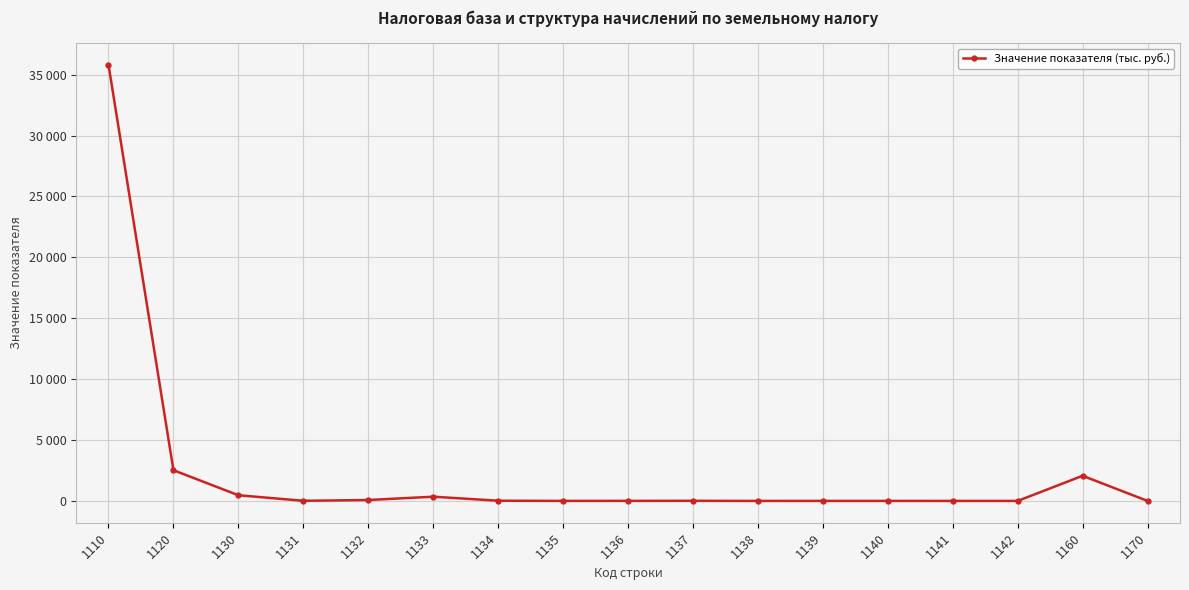

How many points are lower than both their immediate neighbors (excluding endpoints)?

3